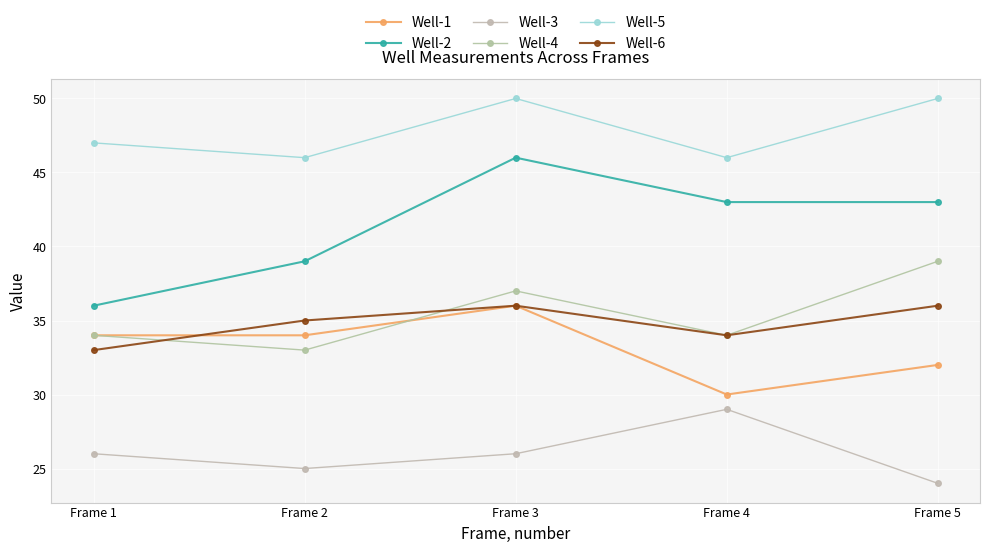

What is the sum of all Well-4 values?

177